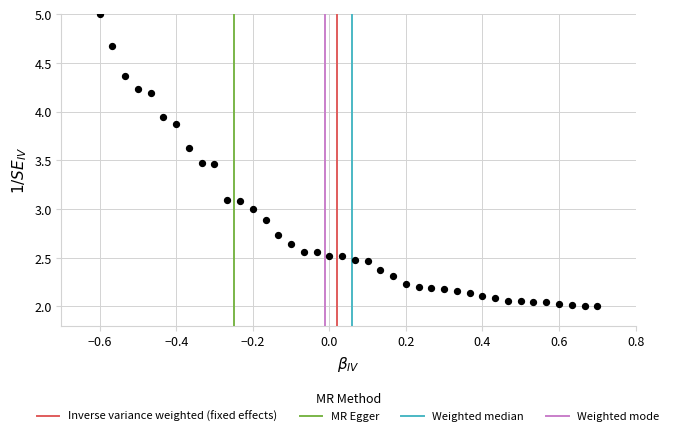

What is the range of X values (max minus min)?

1.3